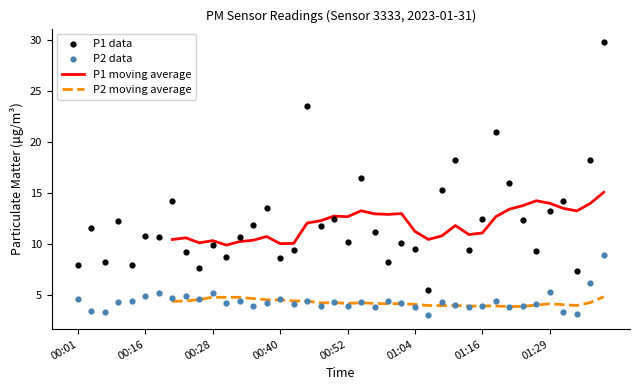

Which series contains the lowest Y value?

P2 data